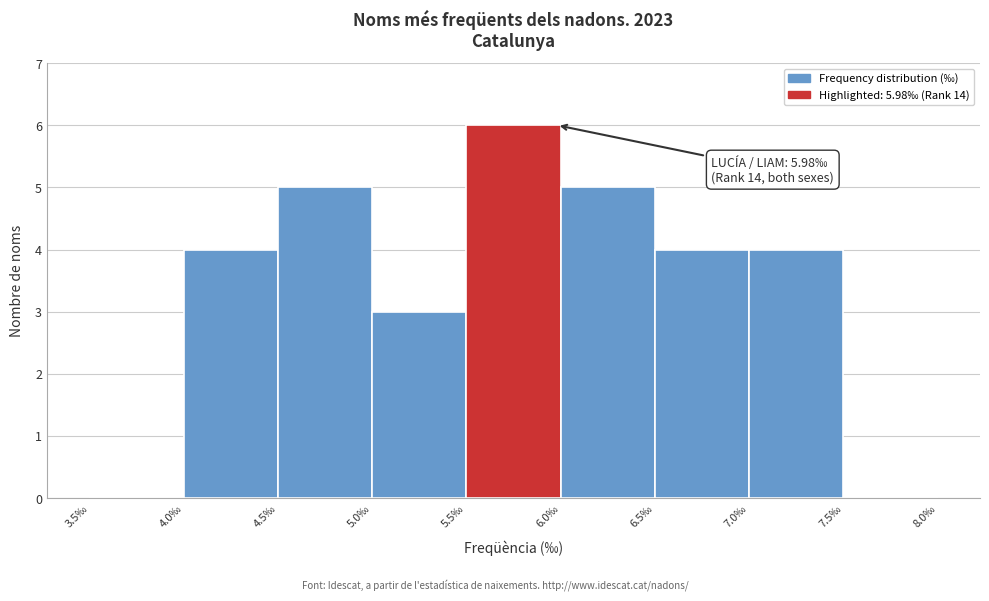

Which range on the x-axis has the tallest bar?

5.5 to 6.0